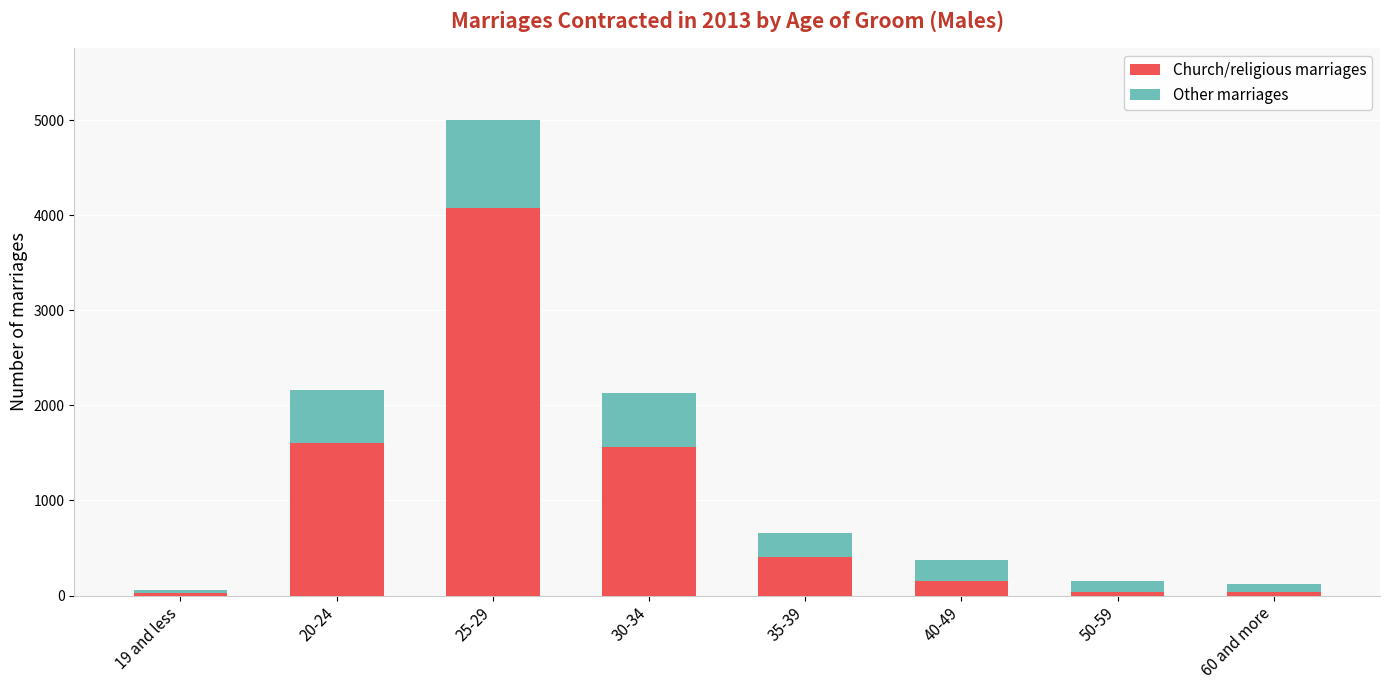

What is the average value of the Church/religious marriages series?

987